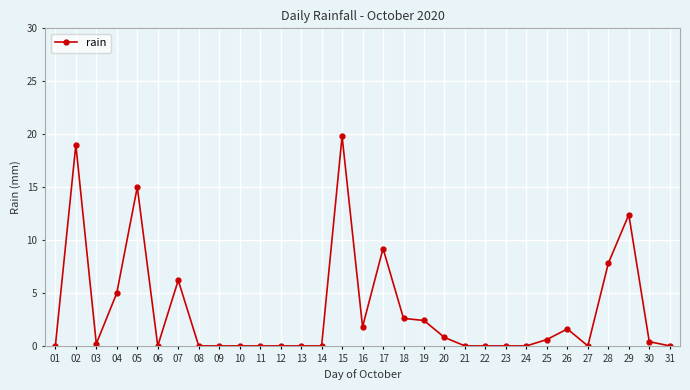

What is the value of the 28th point from the left?

7.8